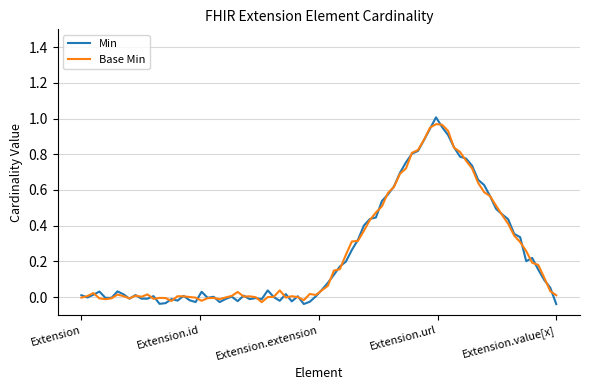

How many lines are shown in the chart?

2